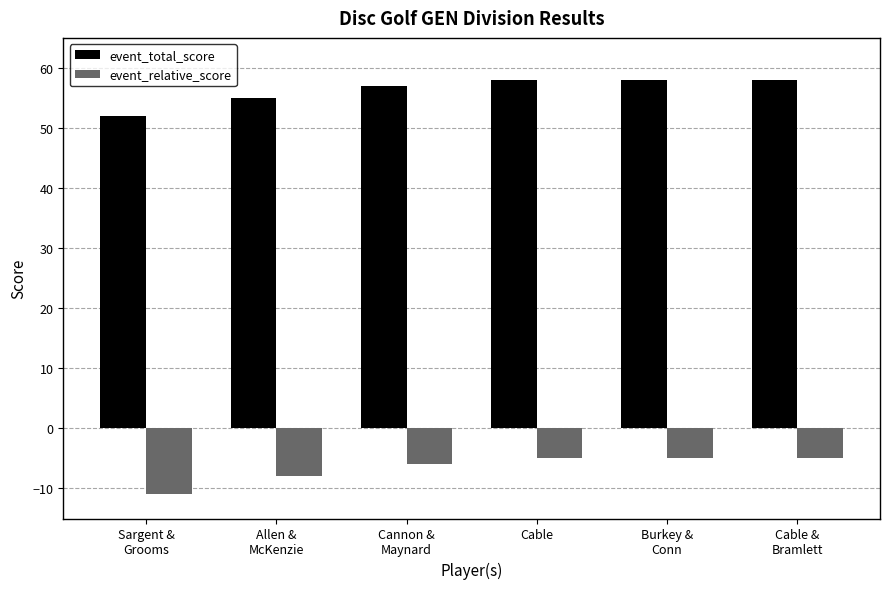

What is the difference between the highest and lowest values at Sargent &
Grooms?

63